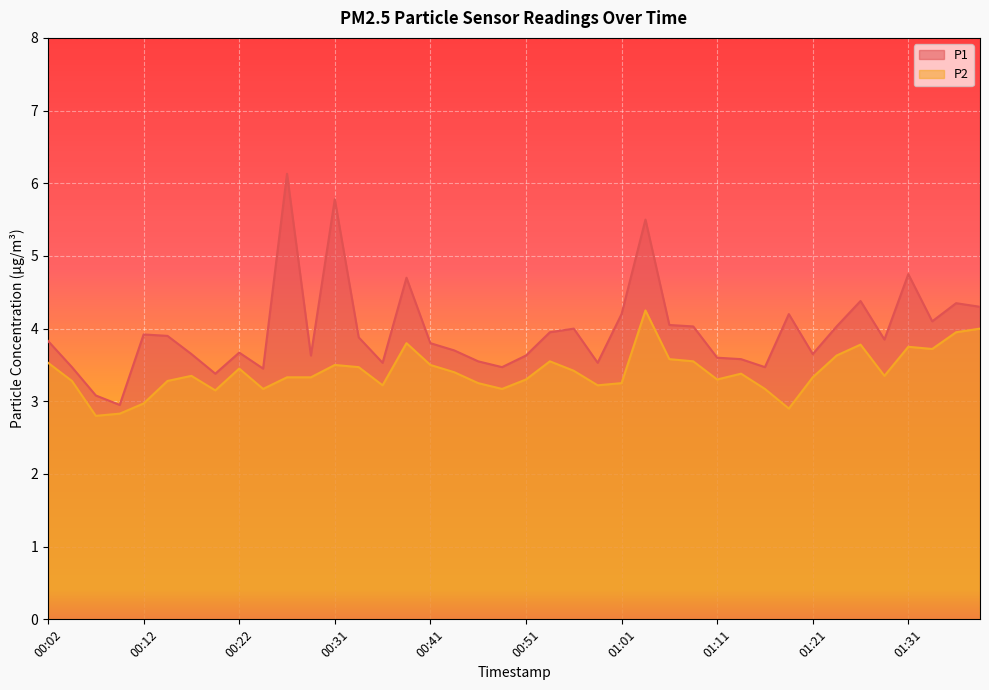

Reading left to right, extract all data points from this chart.

P1: 00:02=3.8	00:04=3.5	00:07=3.1	00:09=3.0	00:12=3.9	00:14=3.9	00:17=3.6	00:19=3.4	00:22=3.7	00:24=3.5	00:26=6.1	00:29=3.6	00:31=5.8	00:34=3.9	00:36=3.5	00:39=4.7	00:41=3.8	00:44=3.7	00:46=3.5	00:49=3.5	00:51=3.6	00:53=4.0	00:56=4.0	00:58=3.5	01:01=4.2	01:03=5.5	01:06=4.0	01:08=4.0	01:11=3.6	01:13=3.6	01:16=3.5	01:18=4.2	01:21=3.6	01:23=4.0	01:26=4.4	01:28=3.9	01:31=4.8	01:33=4.1	01:36=4.3	01:38=4.3
P2: 00:02=3.5	00:04=3.3	00:07=2.8	00:09=2.8	00:12=3.0	00:14=3.3	00:17=3.4	00:19=3.1	00:22=3.5	00:24=3.2	00:26=3.3	00:29=3.3	00:31=3.5	00:34=3.5	00:36=3.2	00:39=3.8	00:41=3.5	00:44=3.4	00:46=3.2	00:49=3.2	00:51=3.3	00:53=3.5	00:56=3.4	00:58=3.2	01:01=3.2	01:03=4.2	01:06=3.6	01:08=3.5	01:11=3.3	01:13=3.4	01:16=3.2	01:18=2.9	01:21=3.3	01:23=3.6	01:26=3.8	01:28=3.4	01:31=3.8	01:33=3.7	01:36=4.0	01:38=4.0